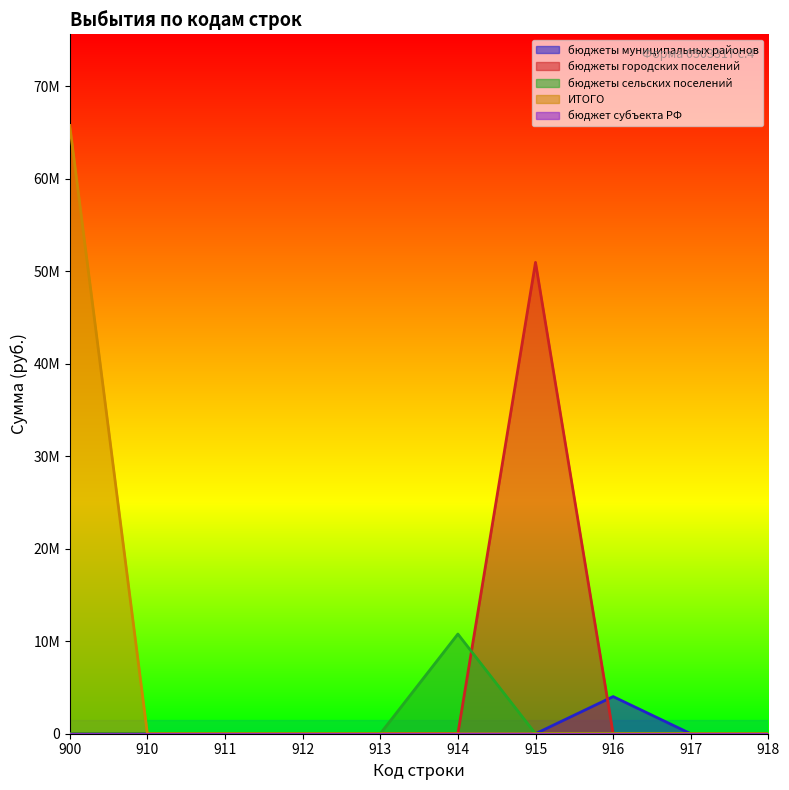

What is the difference between the maximum and minimum values in the ИТОГО series?

65759172.4